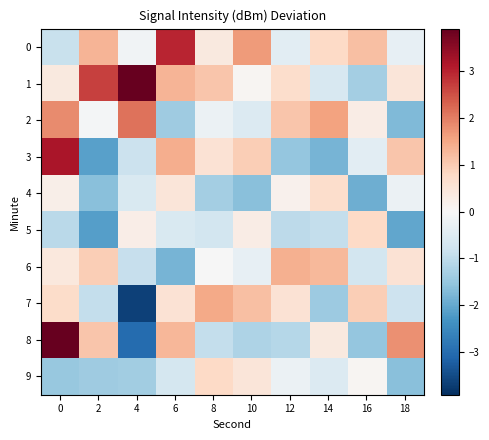

Reading left to right, what are all the values shown in this chart?

0: 0=-0.9	2=1.3	4=-0.1	6=3.0	8=0.4	10=1.7	12=-0.4	14=0.8	16=1.2	18=-0.3
1: 0=0.4	2=2.7	4=3.9	6=1.3	8=1.1	10=0.1	12=0.7	14=-0.6	16=-1.3	18=0.5
2: 0=1.9	2=-0.1	4=2.1	6=-1.4	8=-0.2	10=-0.5	12=1.1	14=1.6	16=0.3	18=-1.7
3: 0=3.2	2=-2.1	4=-0.8	6=1.4	8=0.6	10=1.0	12=-1.5	14=-1.8	16=-0.4	18=1.1
4: 0=0.2	2=-1.6	4=-0.6	6=0.5	8=-1.3	10=-1.6	12=0.2	14=0.7	16=-1.9	18=-0.2
5: 0=-1.0	2=-2.1	4=0.2	6=-0.6	8=-0.7	10=0.3	12=-1.0	14=-0.9	16=0.8	18=-2.0
6: 0=0.4	2=1.0	4=-0.9	6=-1.8	8=-0.0	10=-0.3	12=1.4	14=1.3	16=-0.7	18=0.6
7: 0=0.7	2=-0.9	4=-3.6	6=0.6	8=1.5	10=1.2	12=0.6	14=-1.4	16=1.0	18=-0.8
8: 0=3.9	2=1.1	4=-3.0	6=1.3	8=-0.9	10=-1.2	12=-1.1	14=0.4	16=-1.5	18=1.8
9: 0=-1.5	2=-1.4	4=-1.4	6=-0.7	8=0.8	10=0.5	12=-0.2	14=-0.5	16=0.1	18=-1.6